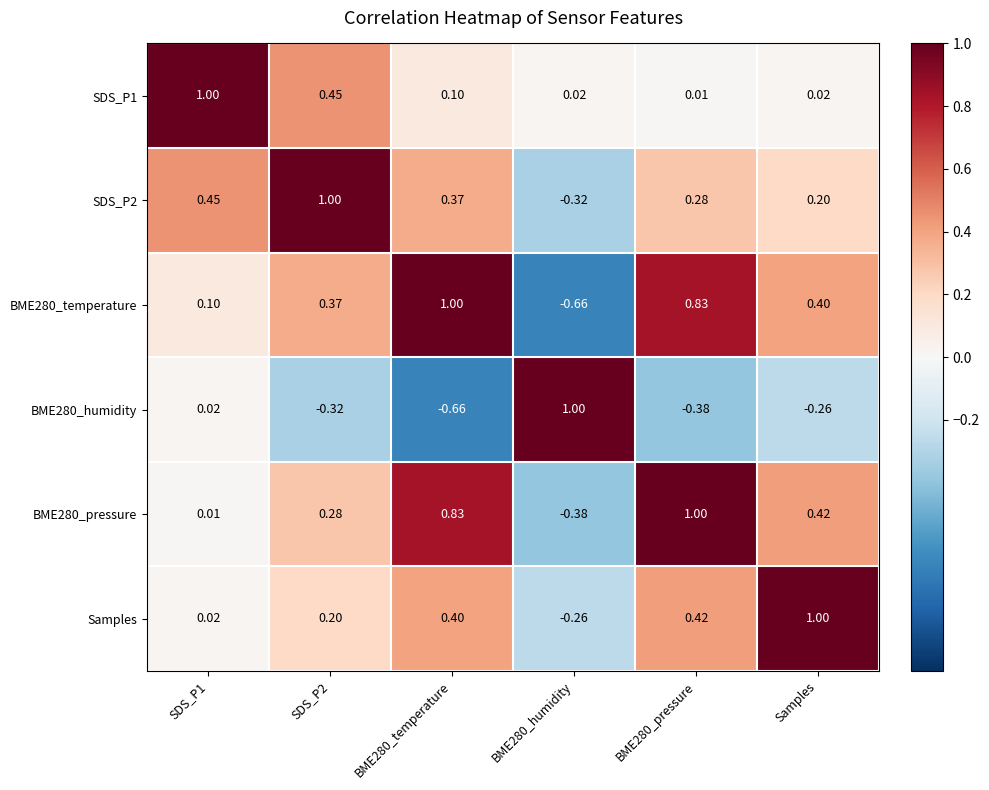

Count the number of data series in this chart.

6